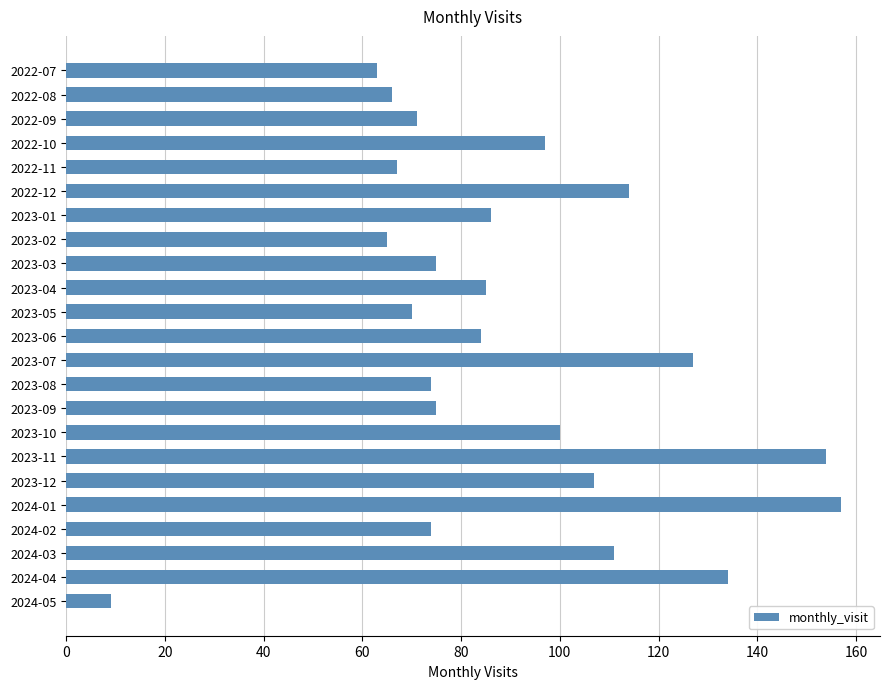

Reading bottom to top, what are all the values shown in this chart?

2024-05=9	2024-04=134	2024-03=111	2024-02=74	2024-01=157	2023-12=107	2023-11=154	2023-10=100	2023-09=75	2023-08=74	2023-07=127	2023-06=84	2023-05=70	2023-04=85	2023-03=75	2023-02=65	2023-01=86	2022-12=114	2022-11=67	2022-10=97	2022-09=71	2022-08=66	2022-07=63